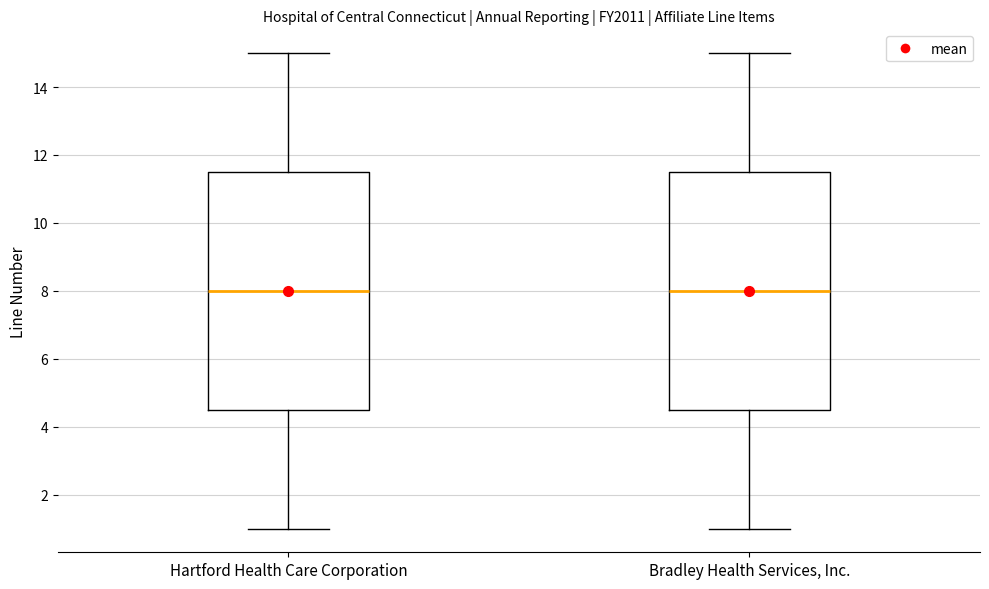

Reading left to right, read every box against the y-axis: the position of its median line, the range the box covers, and the ends of its whiskers. The values are not printed on the chart, so give them approximately, as read against the axis.

Hartford Health Care Corporation: median 8.0, box 4.6 to 11.6, whiskers 1.0 to 15.0
Bradley Health Services, Inc.: median 8.0, box 4.6 to 11.6, whiskers 1.0 to 15.0